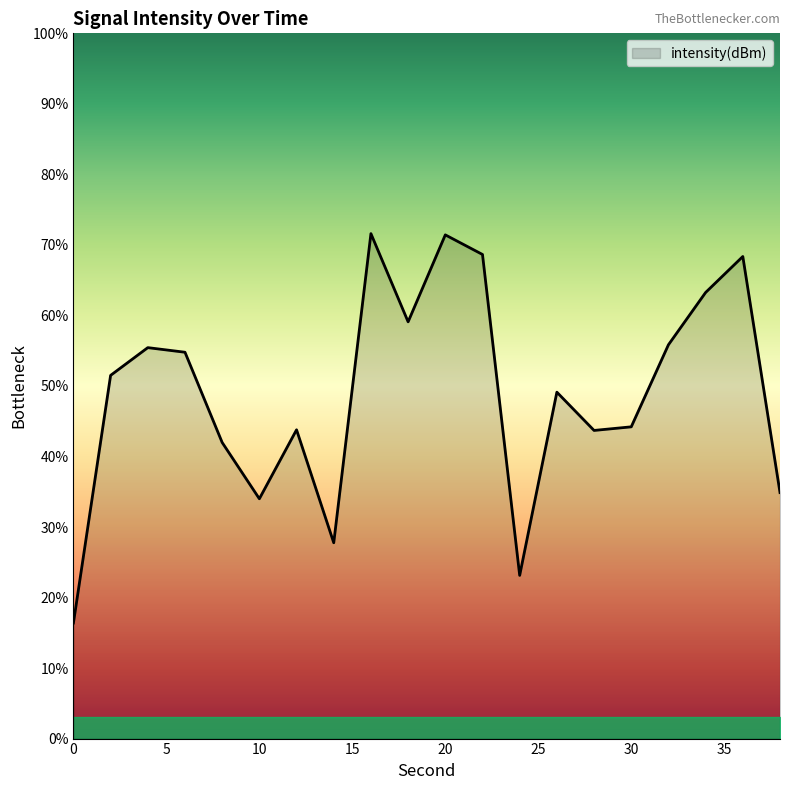

Does the chart display data point markers on the line(s)?

No